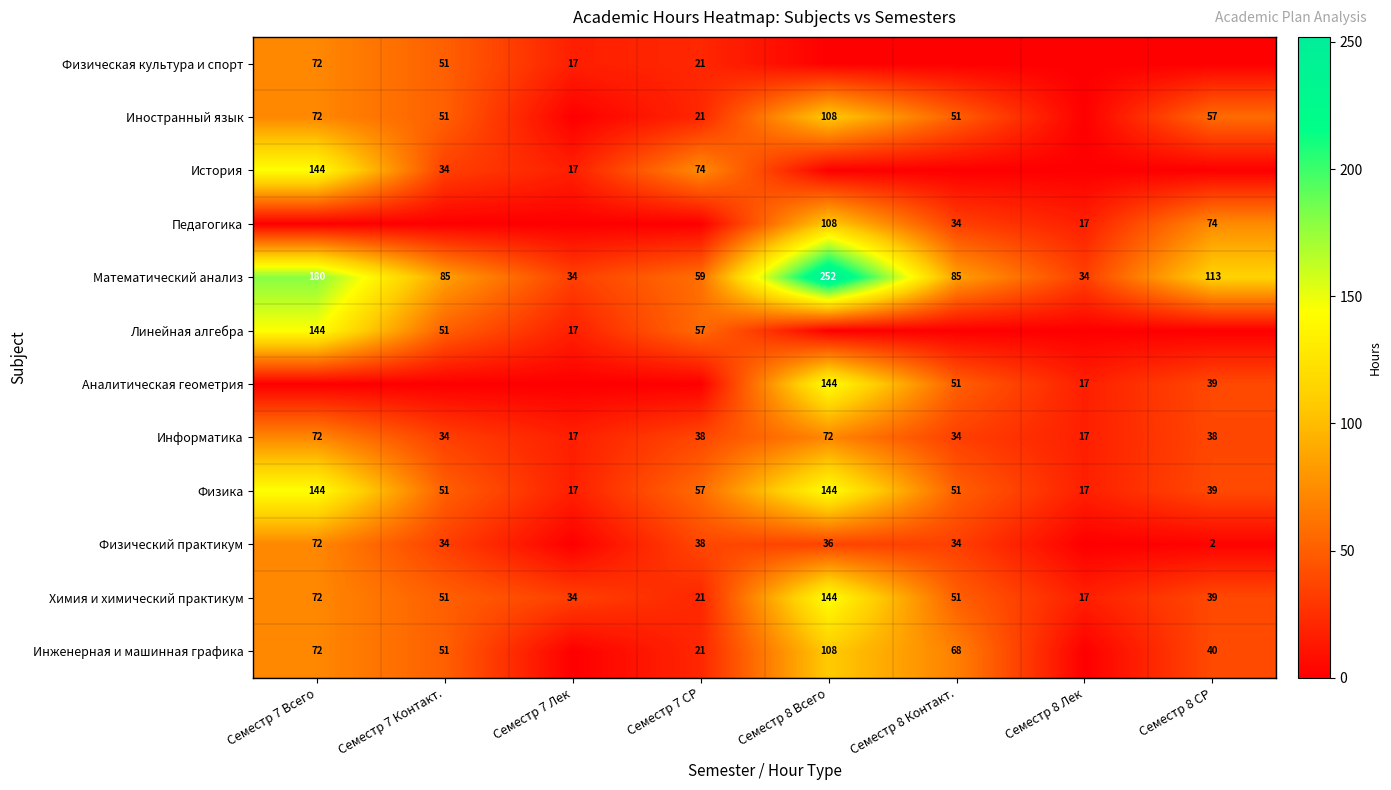

How many distinct data groups are displayed?

12